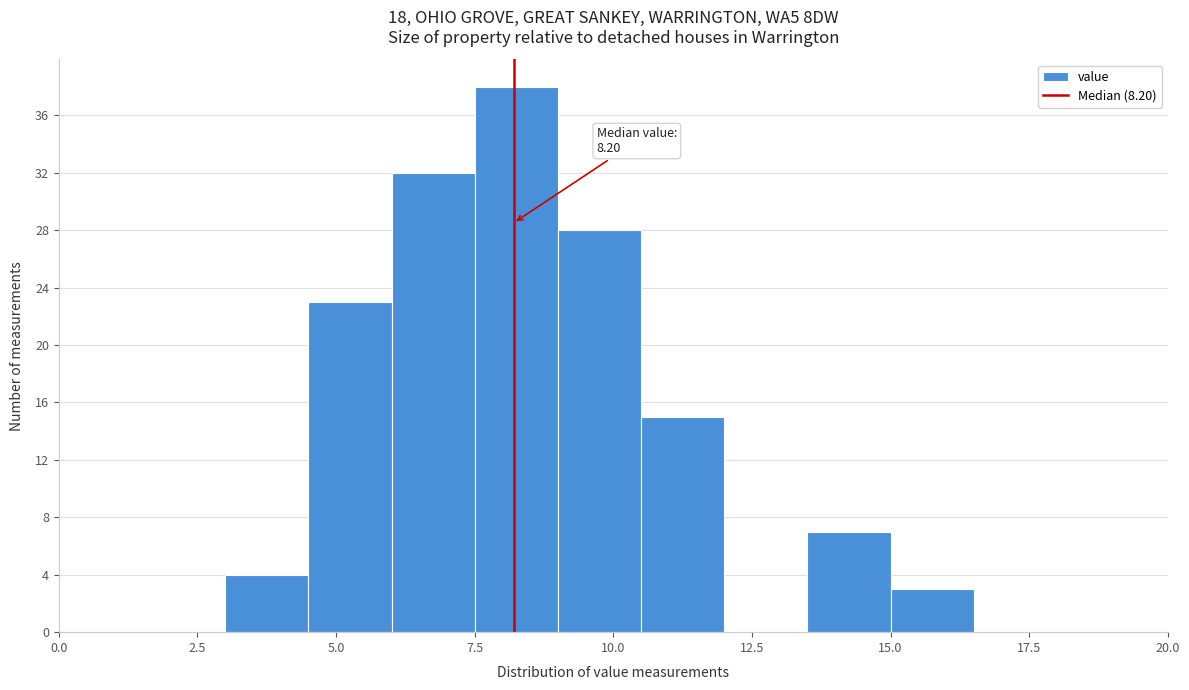

Read against the x-axis, roughly where is the centre of the tallest bar?

8.5